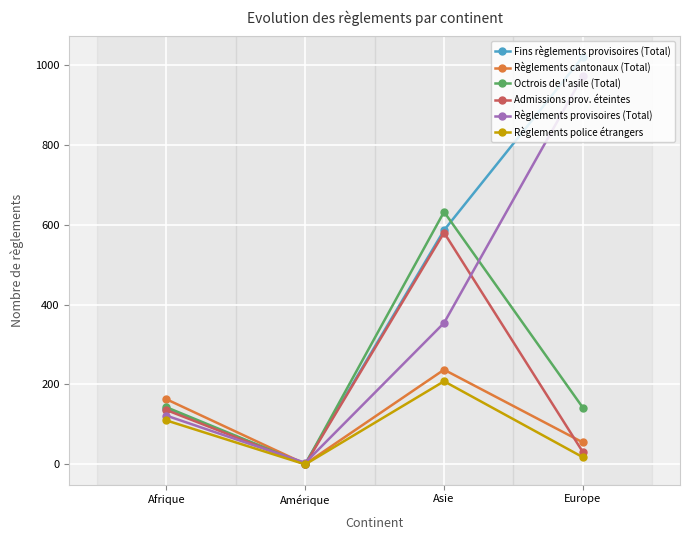

What position from the right is Afrique?

4